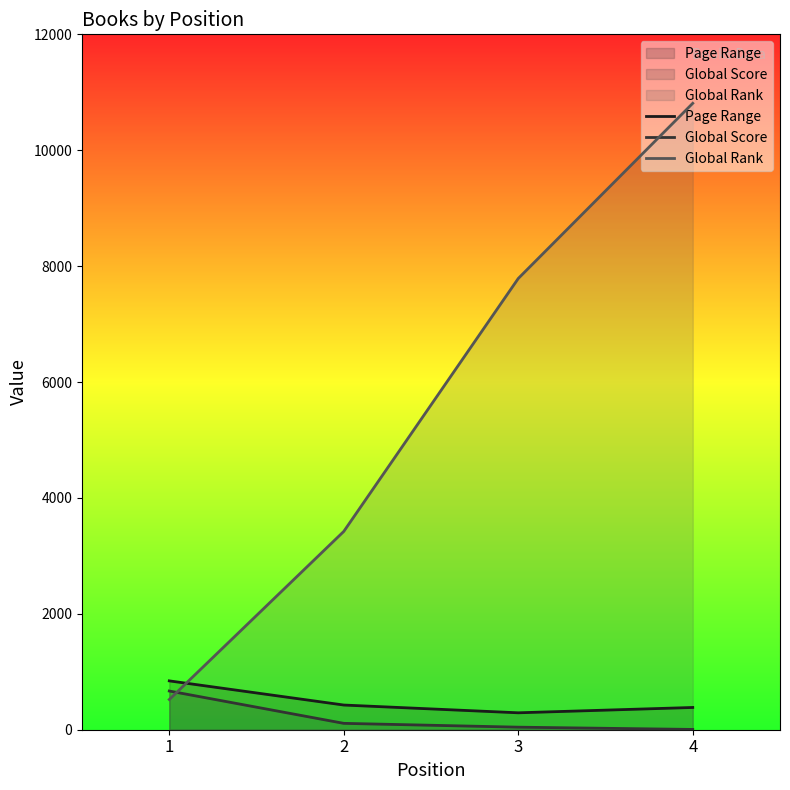

How many values in the Page Range series exceed 426?

1